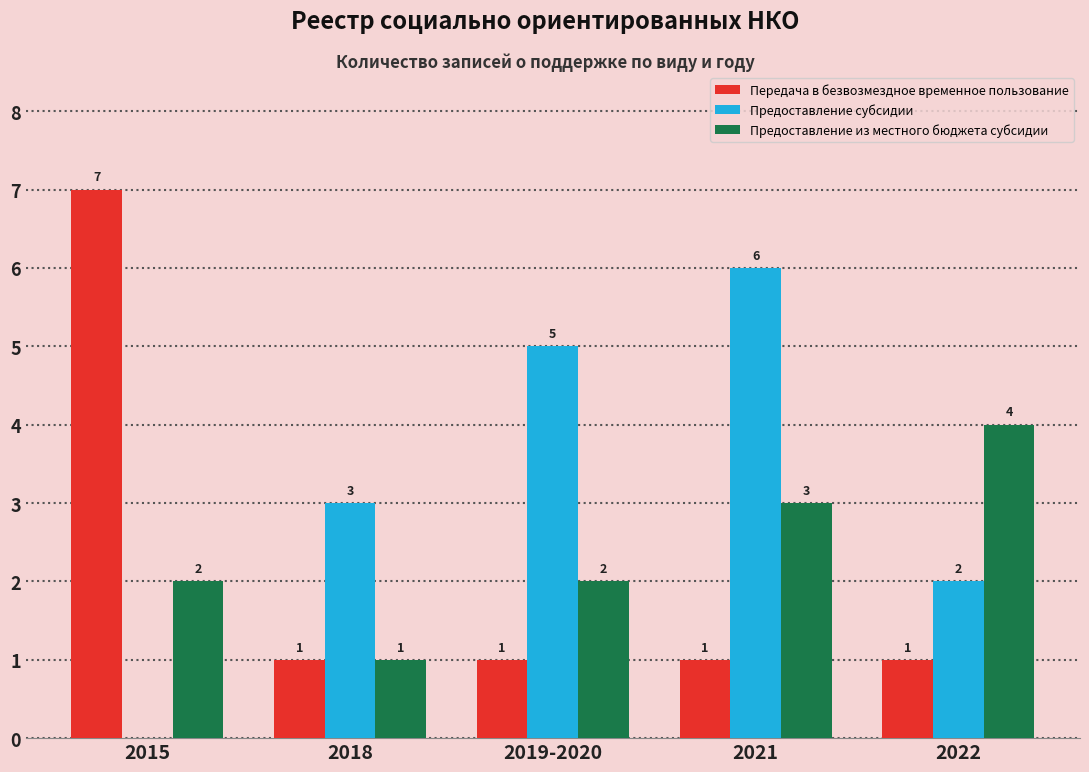

Is it true that Предоставление из местного бюджета субсидии equals 2 at 2019-2020?

True